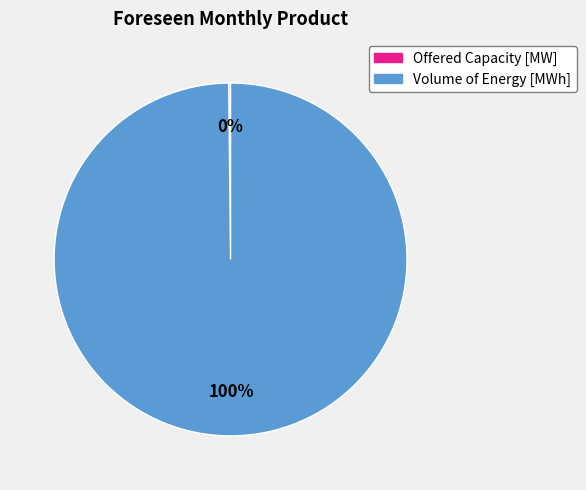

To the nearest percent, what is the average slice percentage?

50%